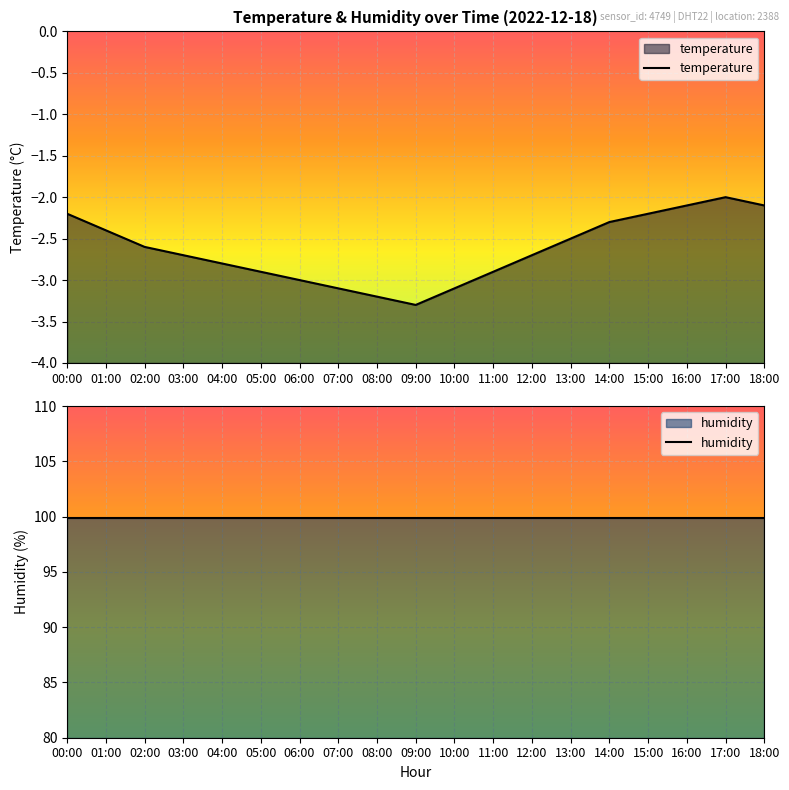

In temperature, how many points are lower than both neighbors (excluding endpoints)?

1